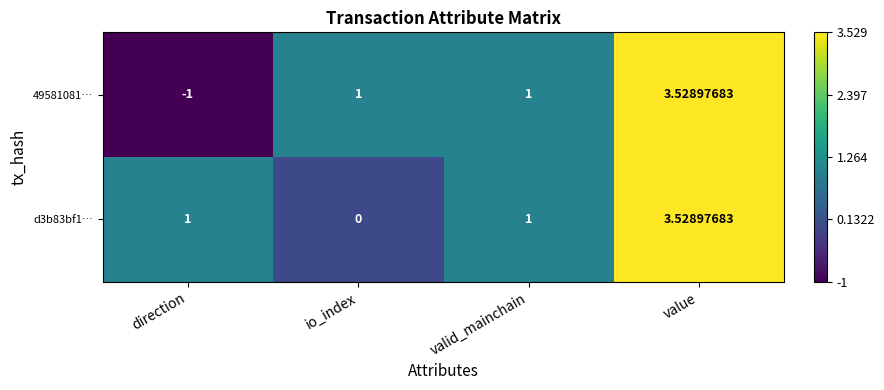

Which series has the largest total across all categories?

d3b83bf1…